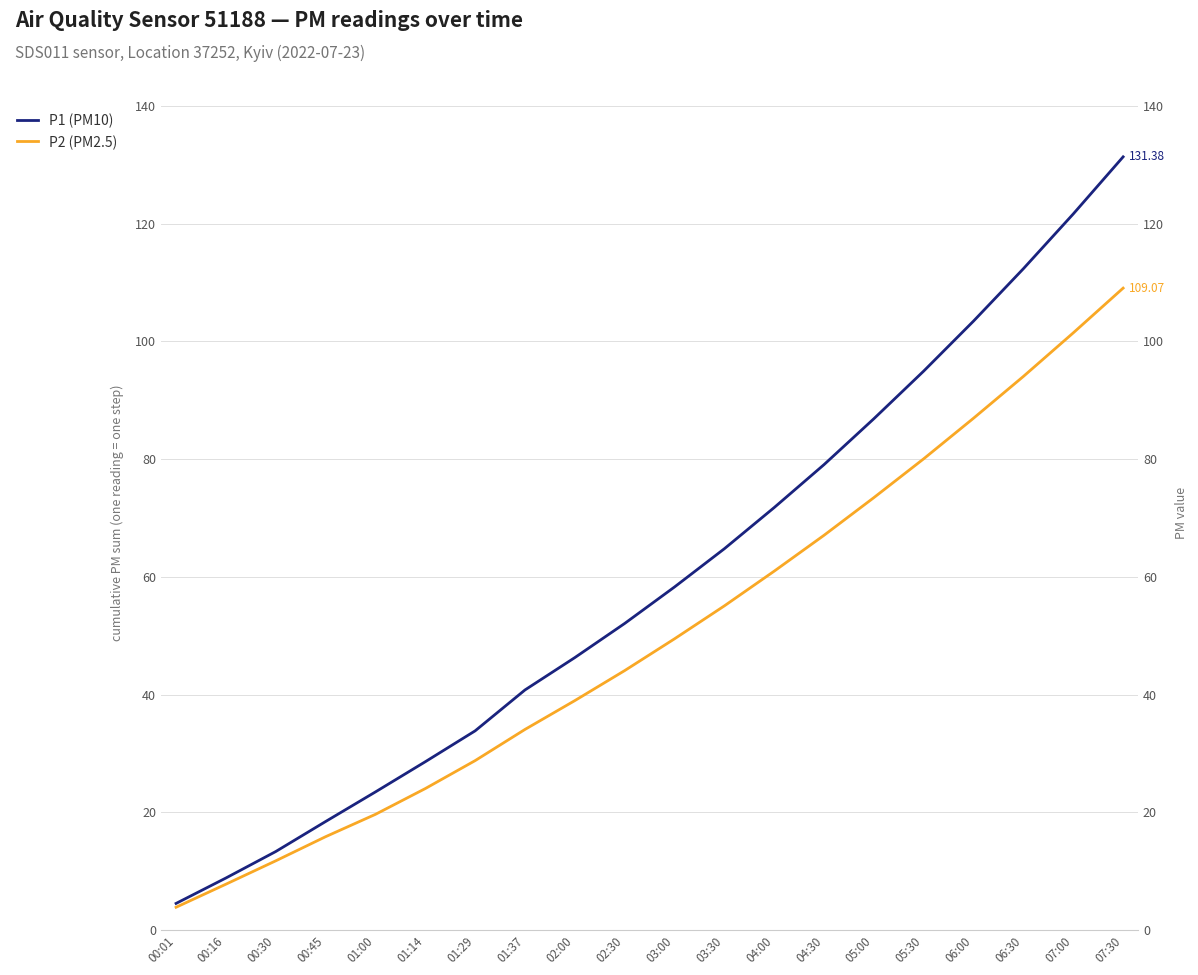

Does the chart display data point markers on the line(s)?

No